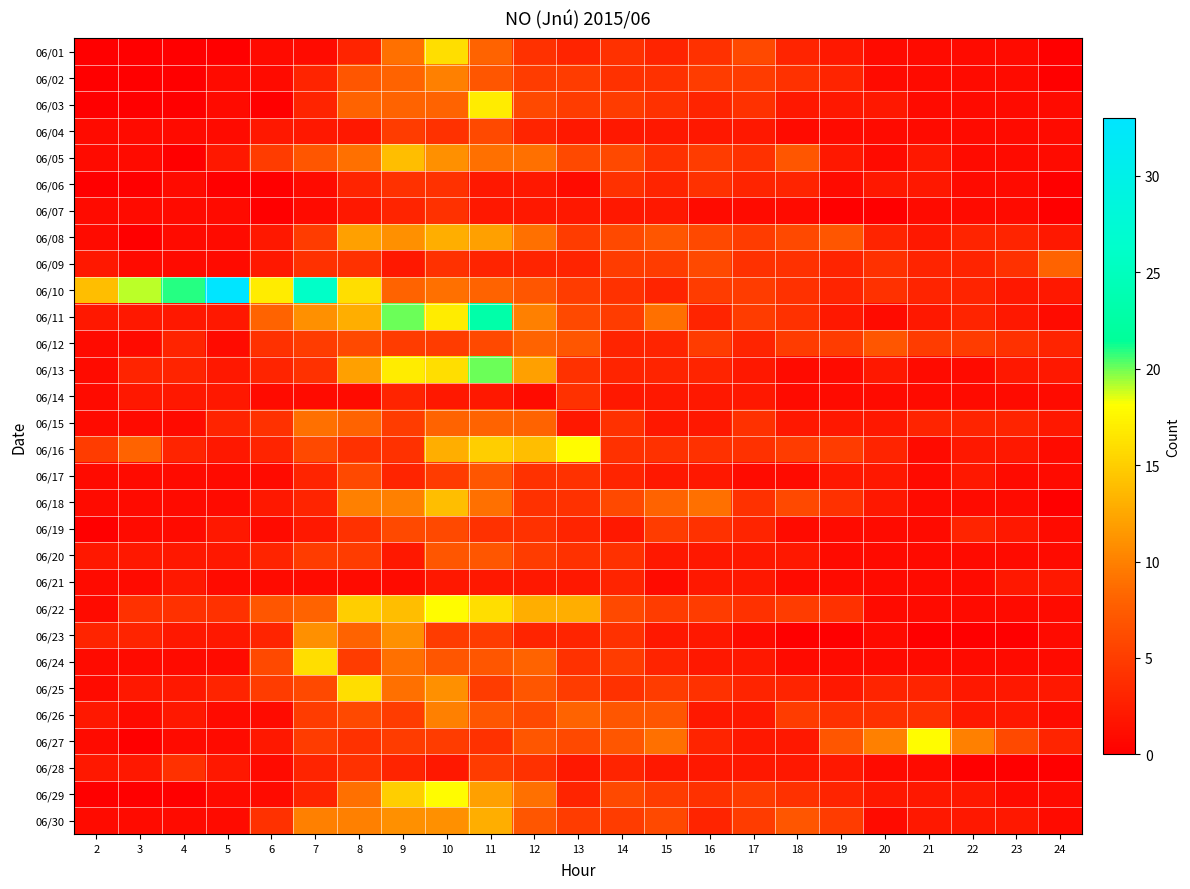

At how many categories does at least one series exceed 29?

1